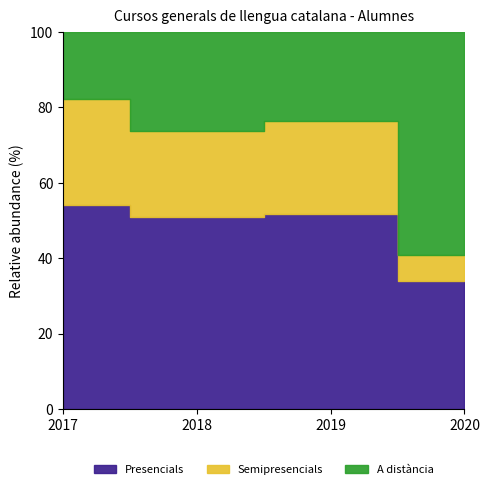

How many times do Presencials and A distància cross each other?

1